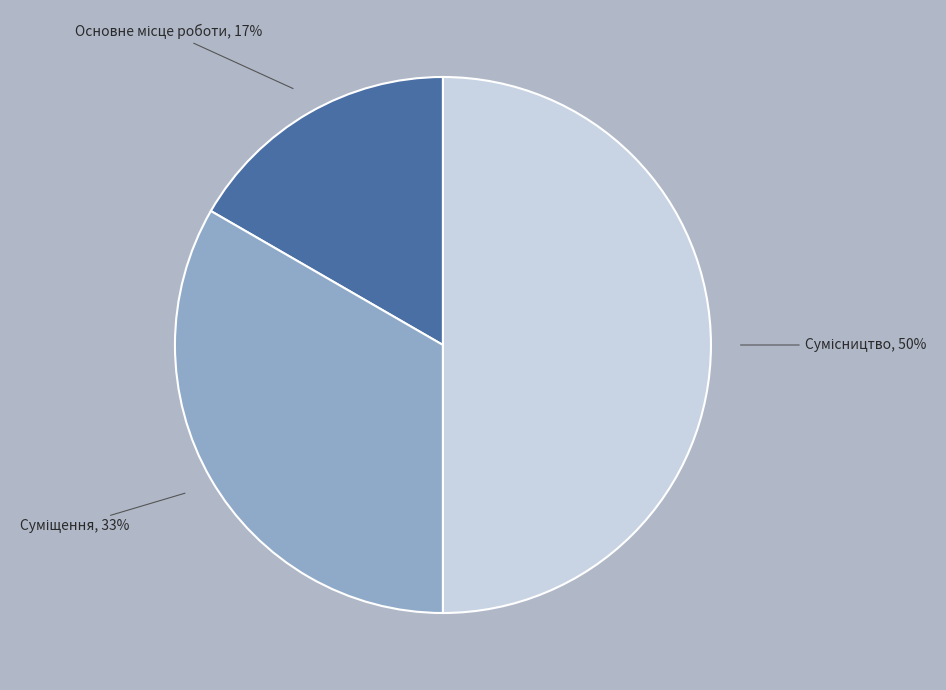

To the nearest percent, what is the difference between the largest and smallest slice percentages?

33%